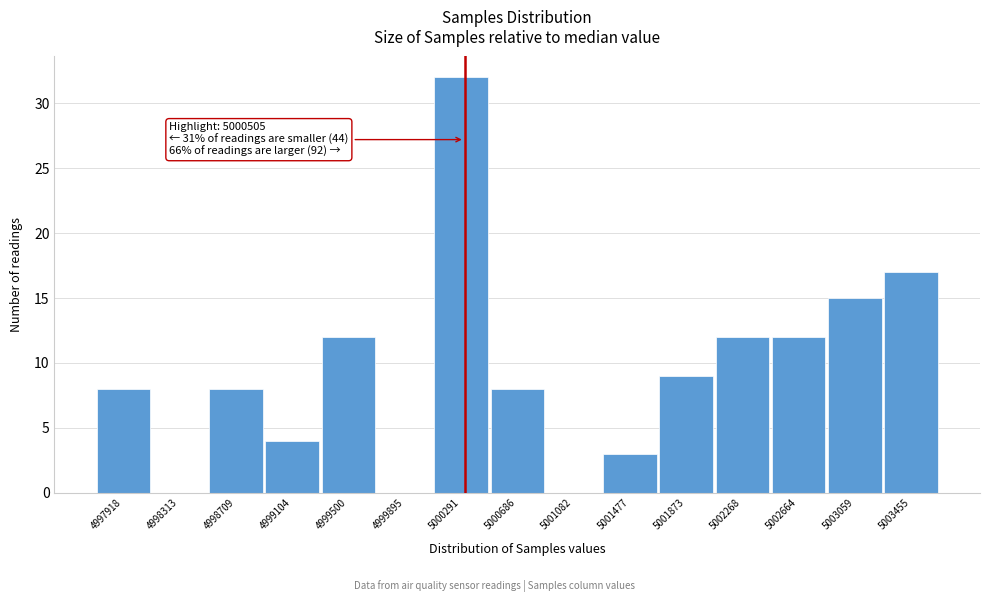

Reading left to right, extract all data points from this chart.

4997918=8	4998313=0	4998709=8	4999104=4	4999500=12	4999895=0	5000291=32	5000686=8	5001082=0	5001477=3	5001873=9	5002268=12	5002664=12	5003059=15	5003455=17